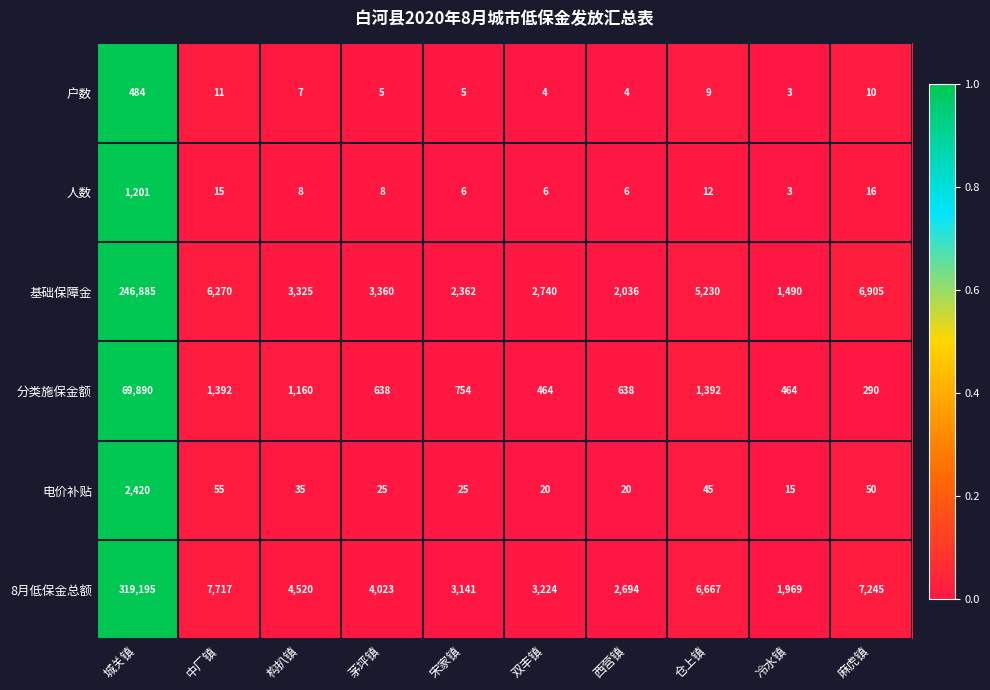

Which series has the widest spread of values?

8月低保金总额